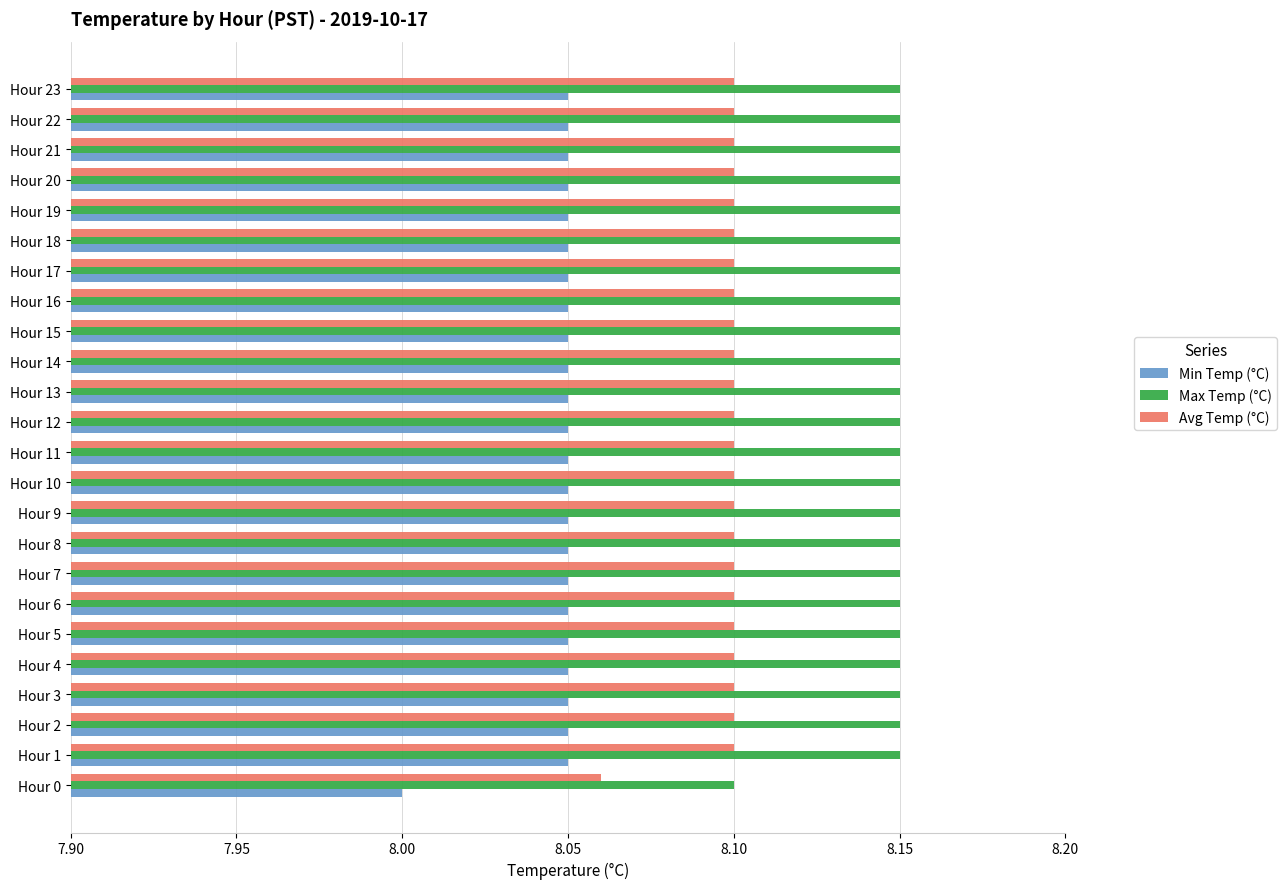

What is the sum of the Max Temp (°C) values at Hour 16 and Hour 15?

16.3